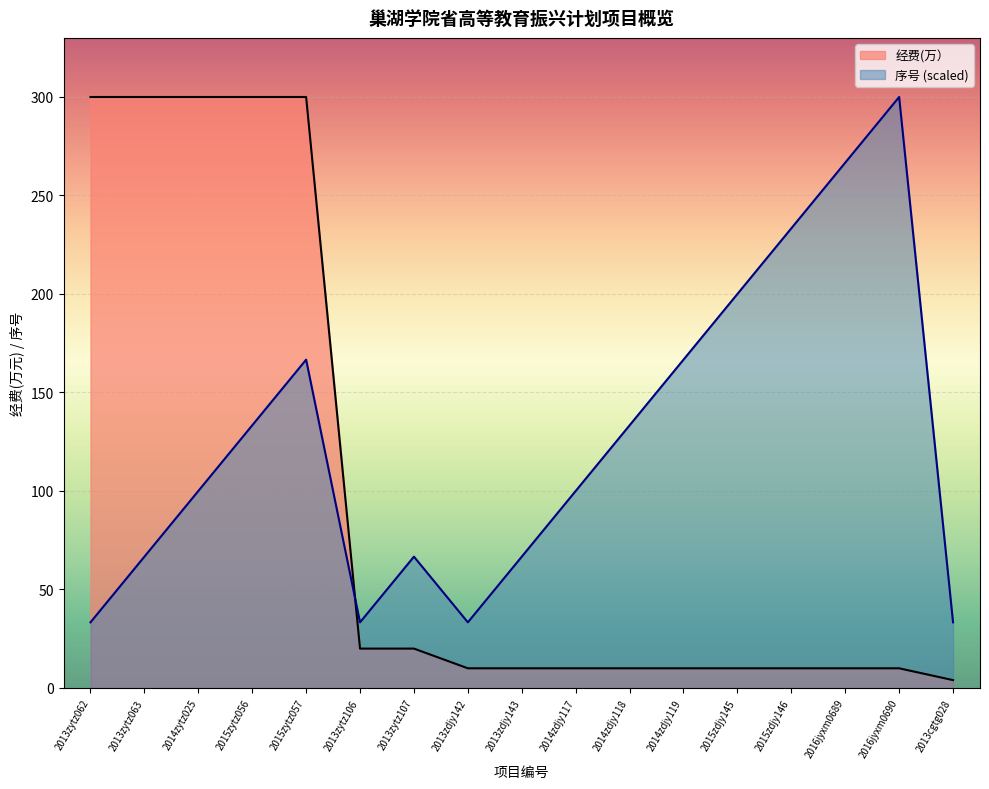

Which series has the largest range (max minus min)?

经费(万）